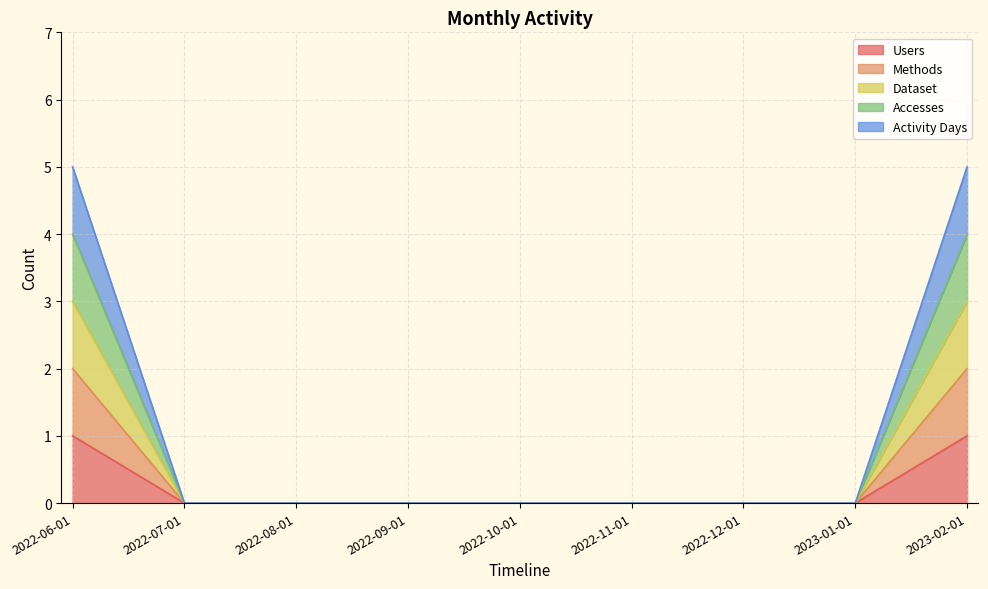

How many values in Users are above zero?

2